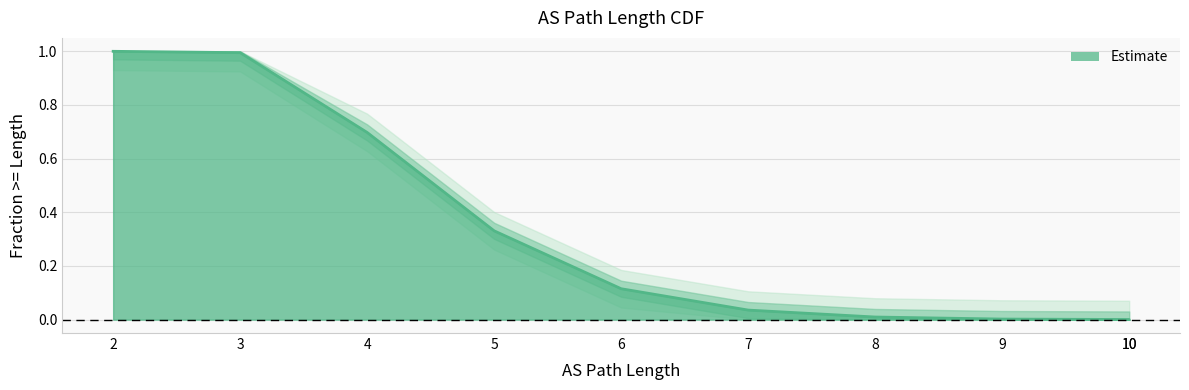

What is the change in value from 6 to 9?

-0.1